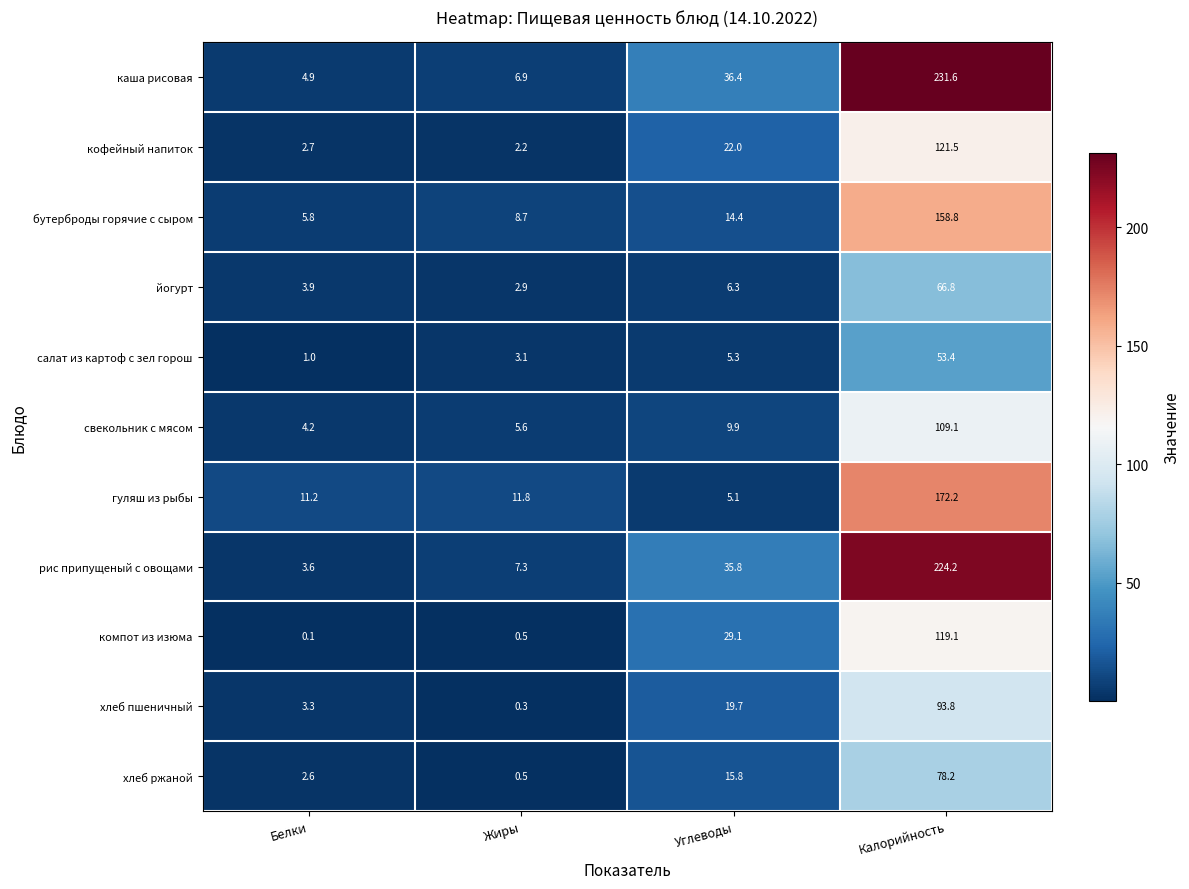

Which label corresponds to the largest value in the chart?

Калорийность